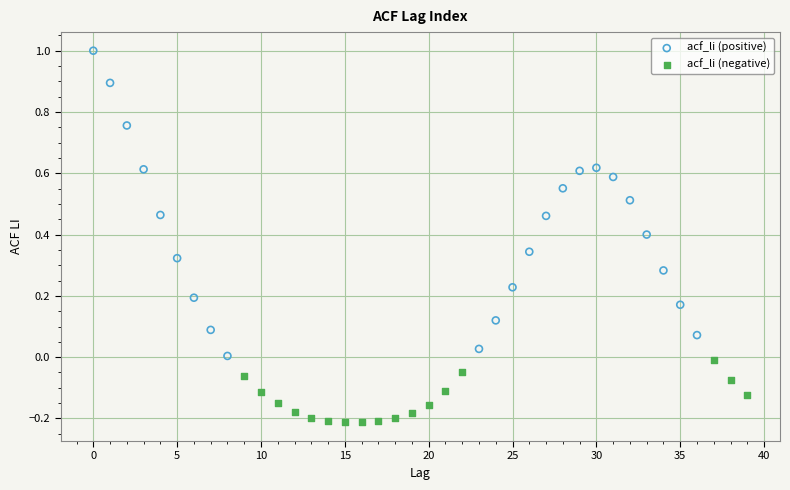

Which series contains the highest Y value?

acf_li (positive)